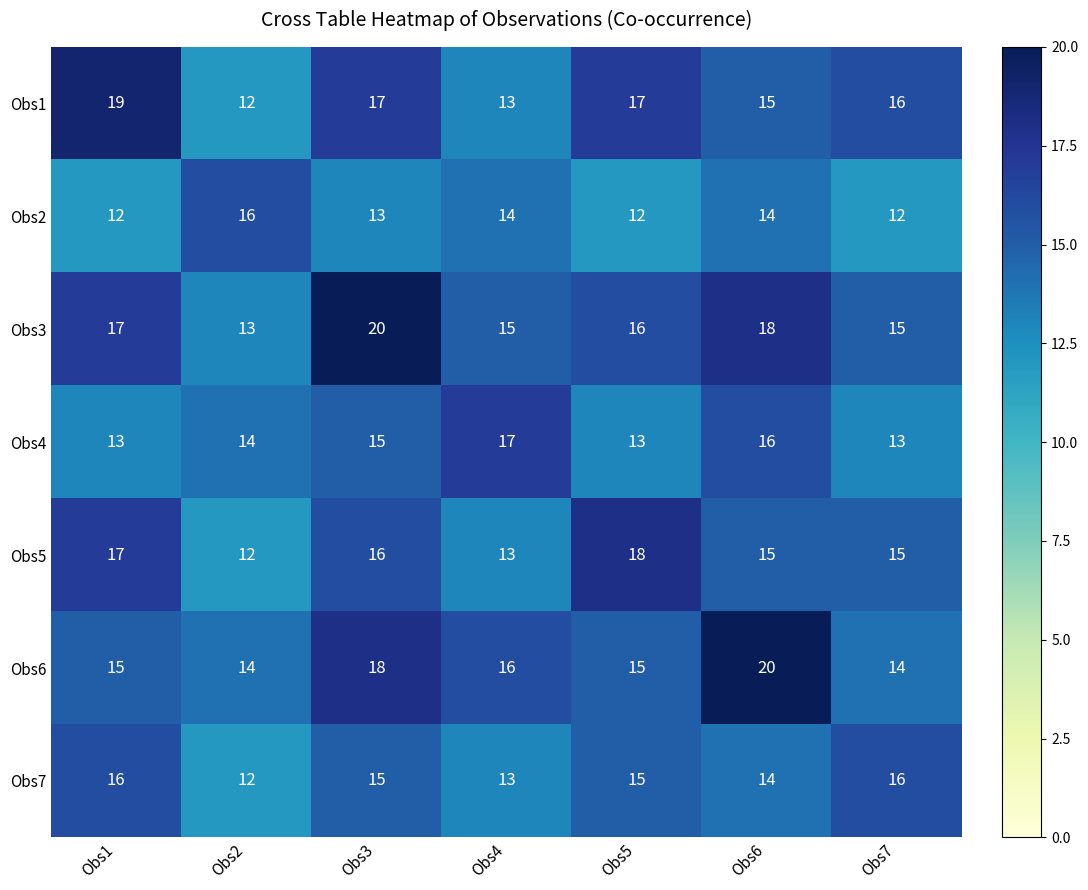

At how many categories does at least one series exceed 14?

7